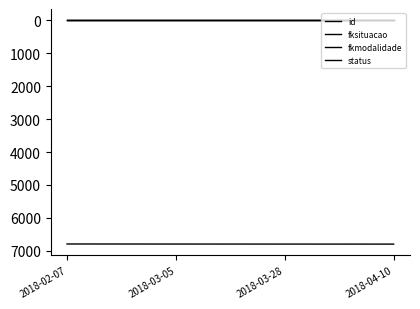

True or false: status and fksituacao intersect in this chart.

False